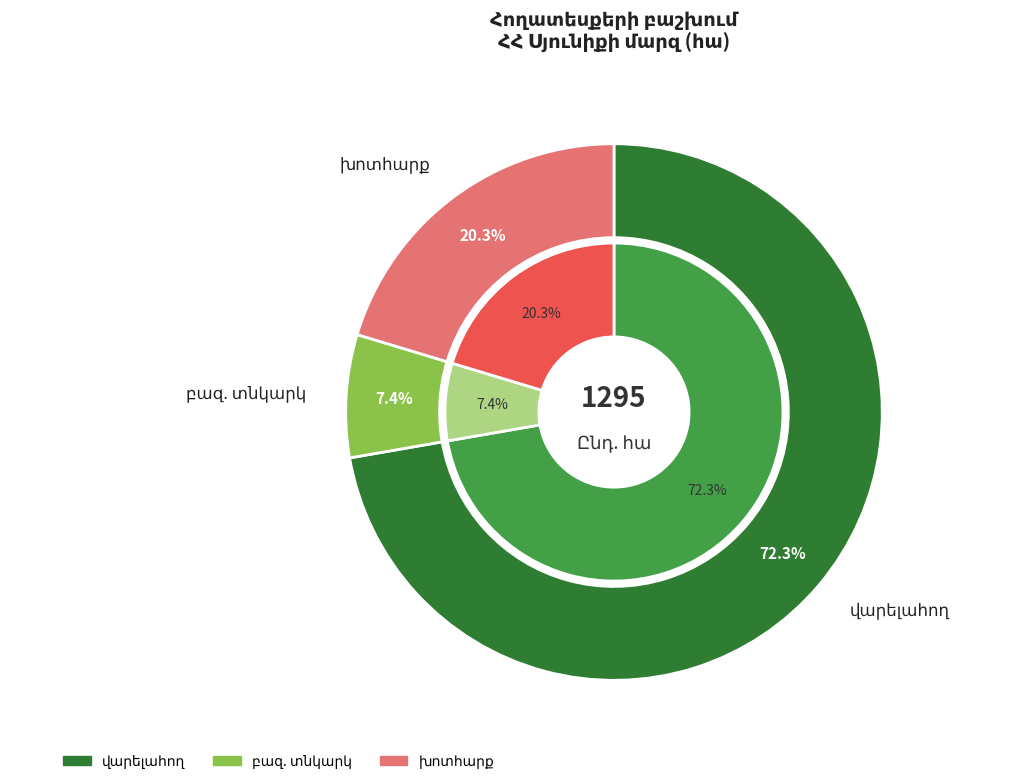

Count the number of slices in the pie.

5